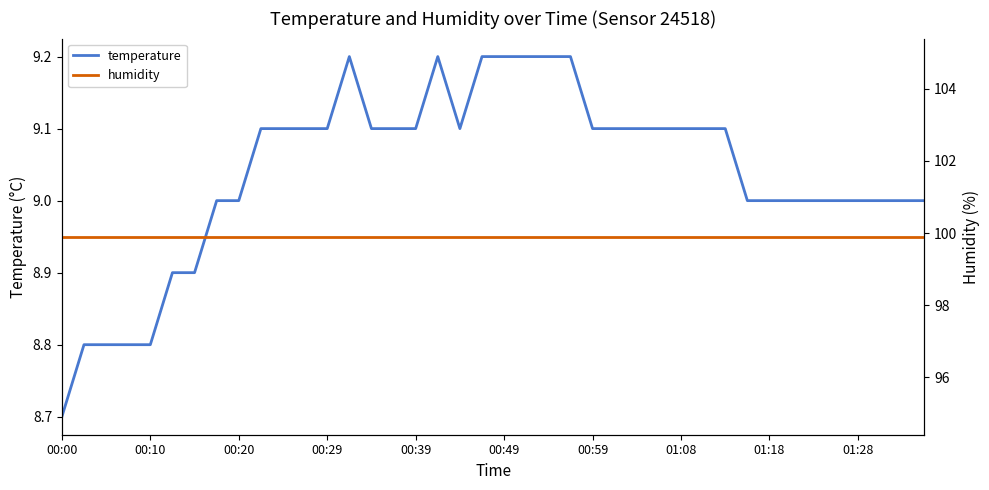

Does the chart have visible grid lines?

No